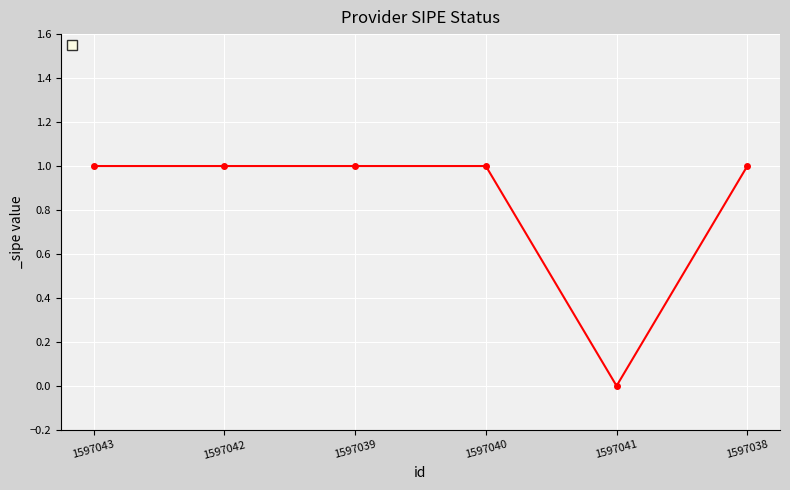

True or false: the data shows 2 at 1597039.

False